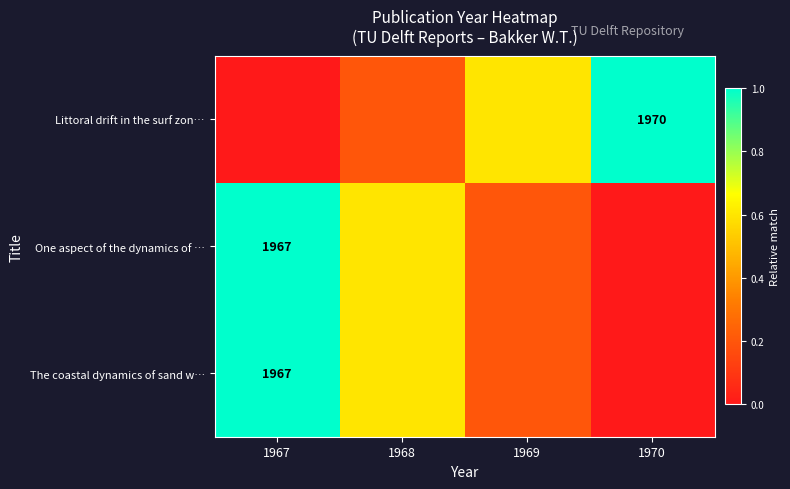

At how many categories does at least one series exceed 0?

4